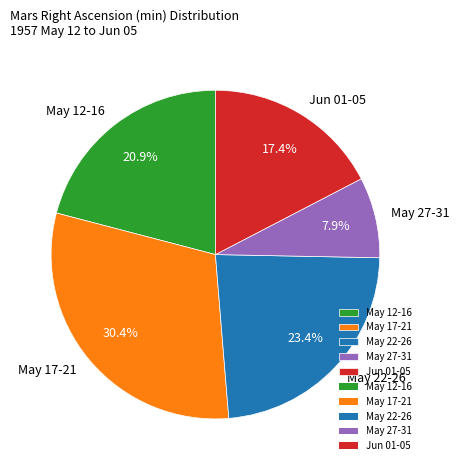

Count the number of slices in the pie.

5